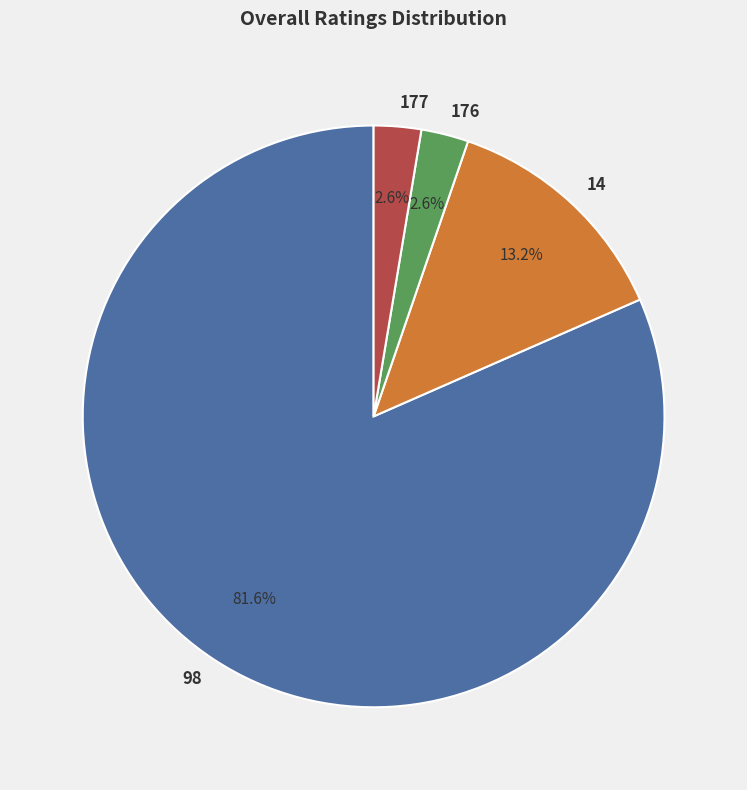

What percentage is NOT represented by 177?

97.4%